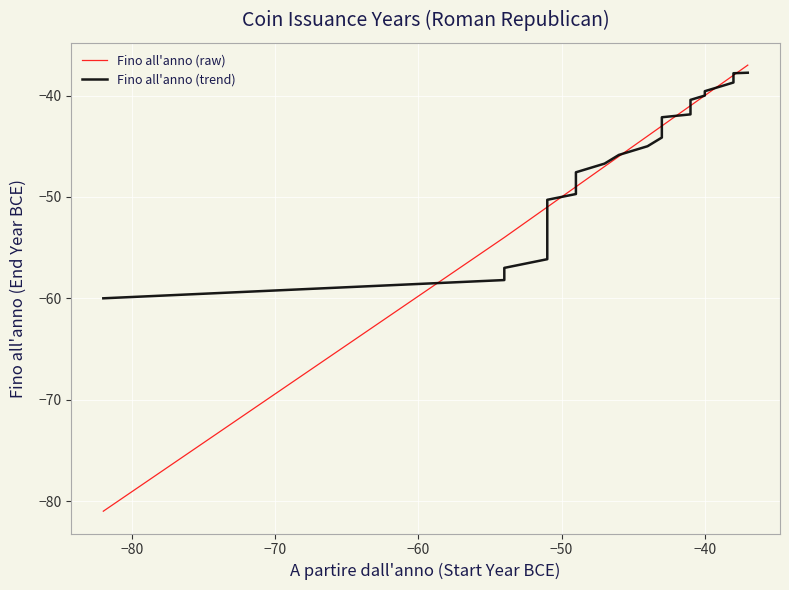

How many data points in Fino all'anno (raw) are less than -43?

16